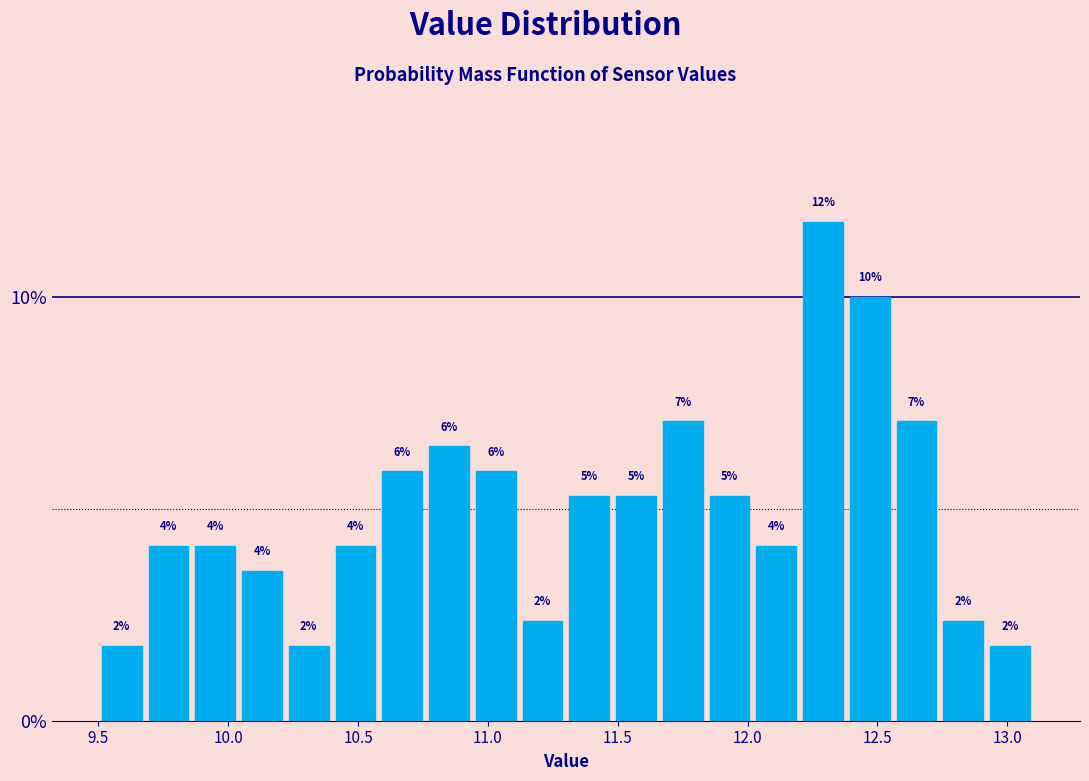

Read against the x-axis, roughly where is the centre of the tallest bar?

12.30